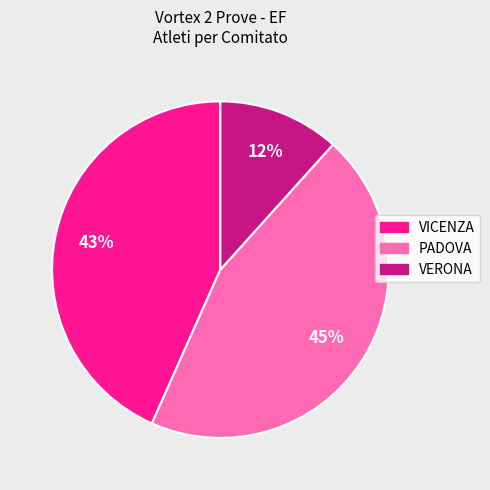

True or false: PADOVA accounts for 6% of the total.

False